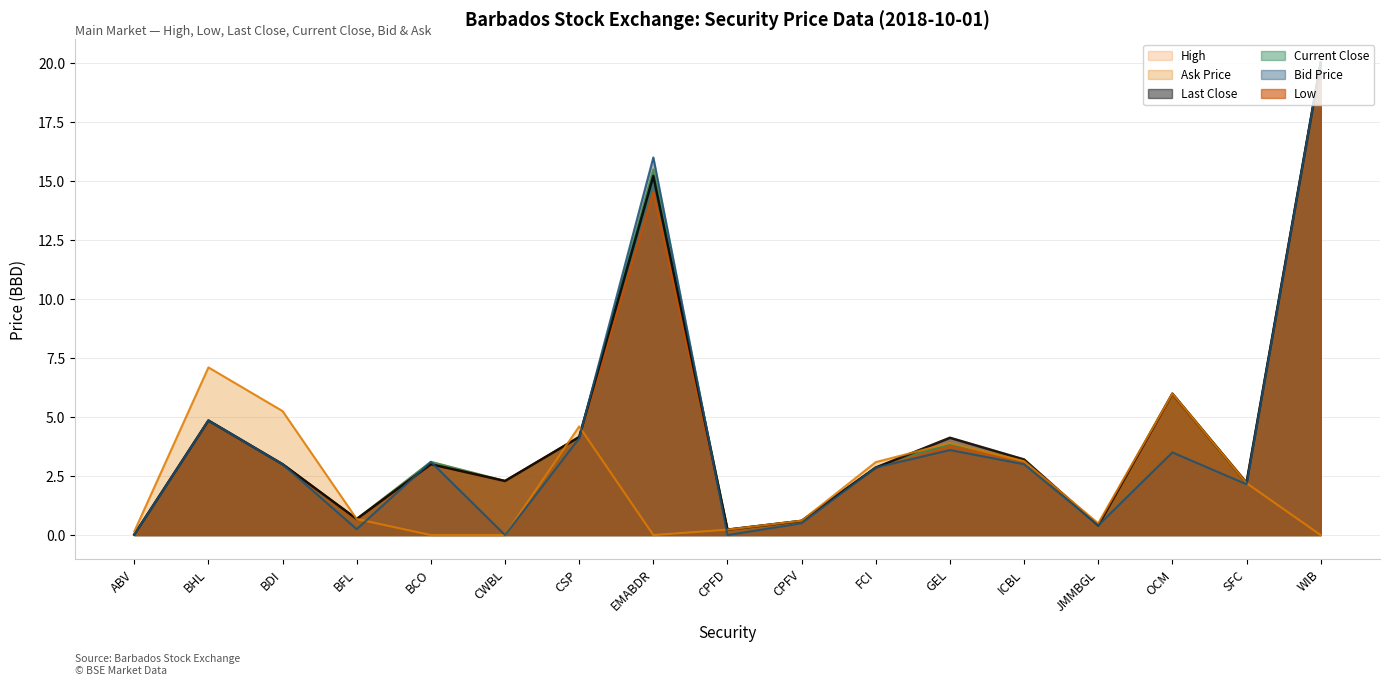

What are all the series names shown in the legend?

High, Ask Price, Last Close, Current Close, Bid Price, Low